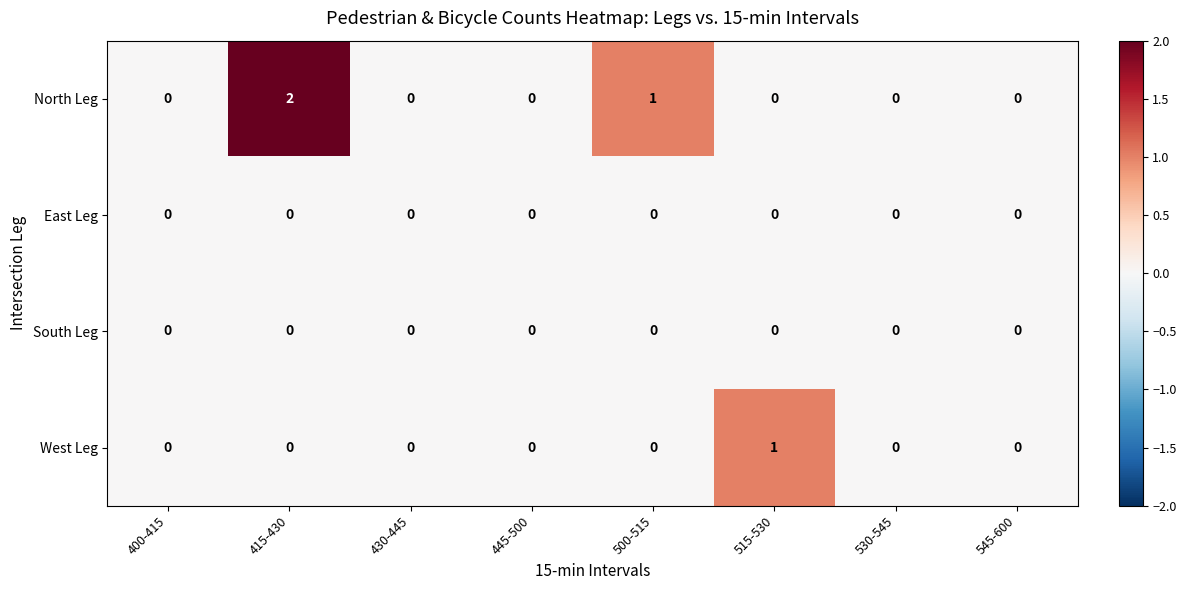

The value of South Leg at 415-430 is 0. True or false?

True